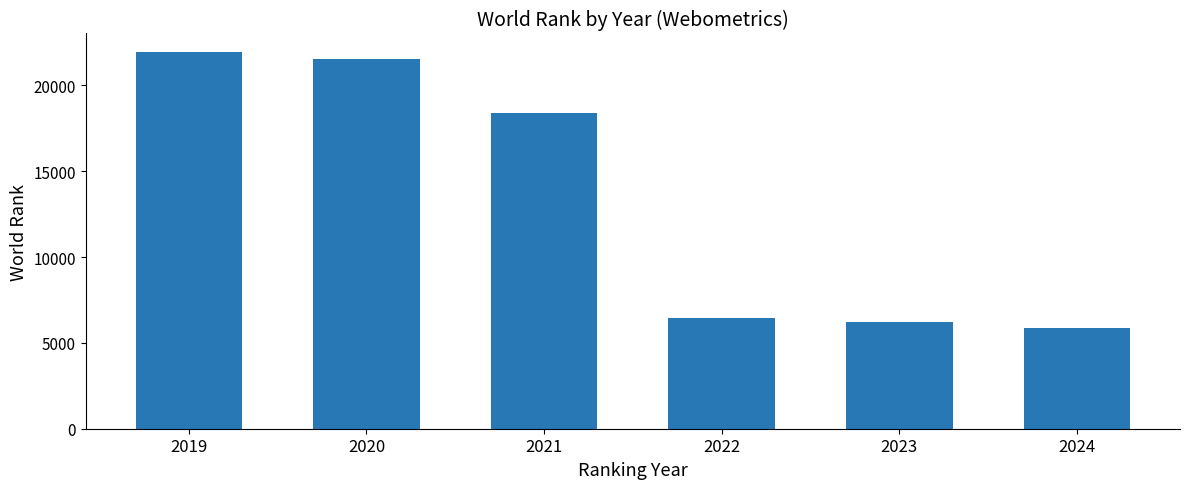

What is the value of the 6th bar from the left?

5862